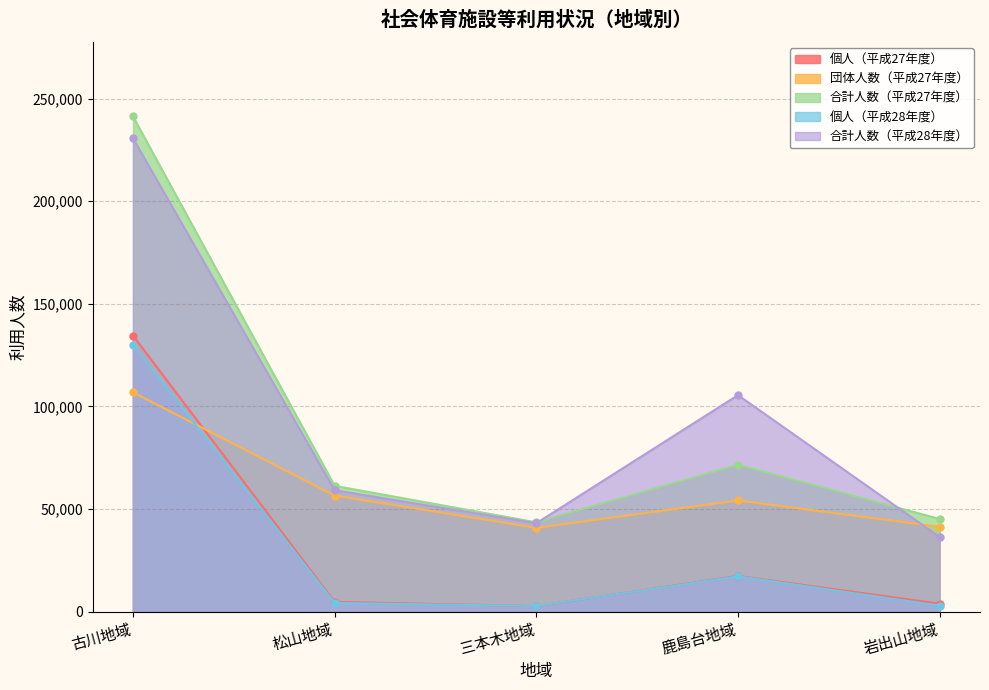

At which category is the sum across all series the highest?

古川地域